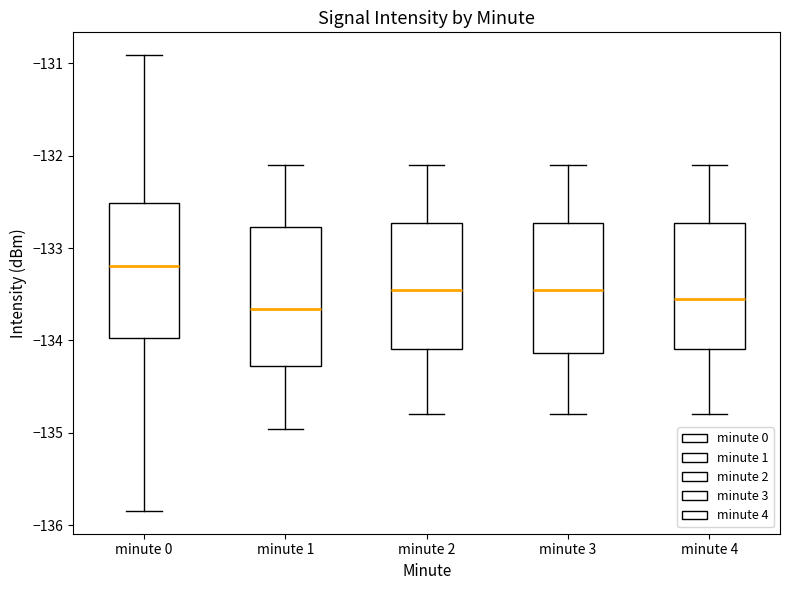

Reading left to right, read every box against the y-axis: the position of its median line, the range the box covers, and the ends of its whiskers. The values are not printed on the chart, so give them approximately, as read against the axis.

minute 0: median -133.2, box -134.0 to -132.5, whiskers -135.8 to -130.9
minute 1: median -133.7, box -134.3 to -132.8, whiskers -135.0 to -132.1
minute 2: median -133.4, box -134.1 to -132.7, whiskers -134.8 to -132.1
minute 3: median -133.4, box -134.1 to -132.7, whiskers -134.8 to -132.1
minute 4: median -133.5, box -134.1 to -132.7, whiskers -134.8 to -132.1